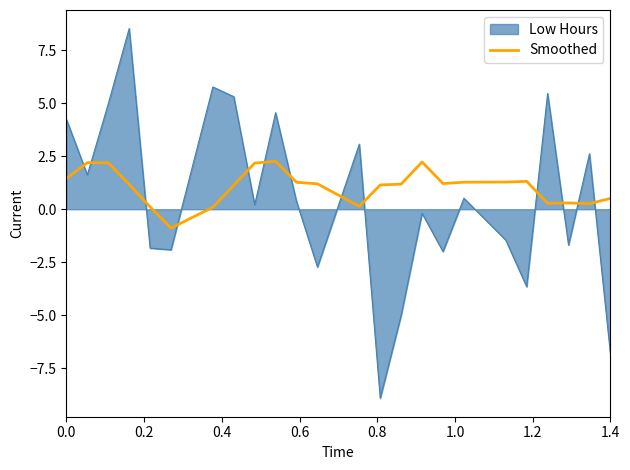

How many distinct data groups are displayed?

2